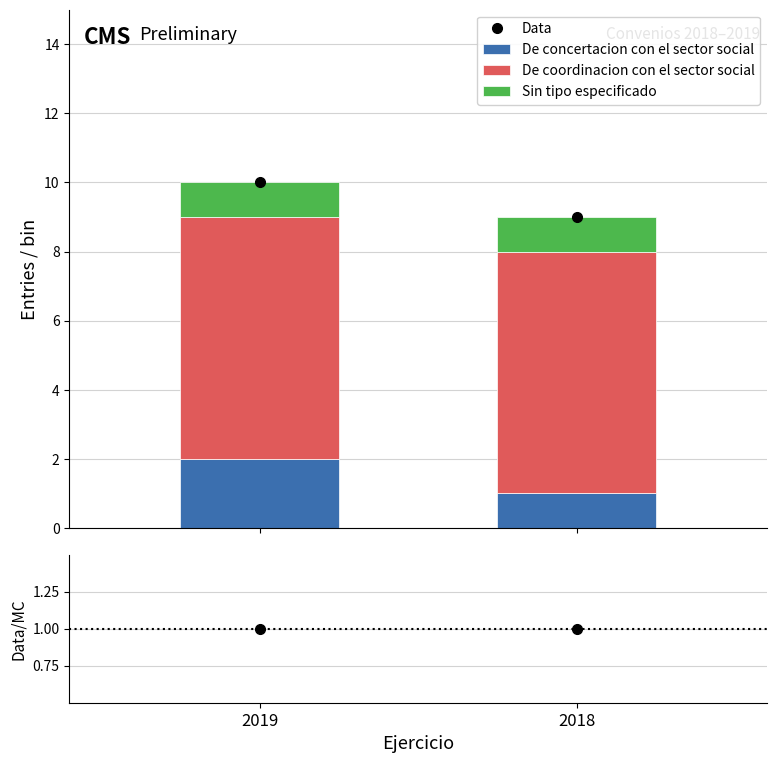

What is the sum of all De concertacion con el sector social values?

3